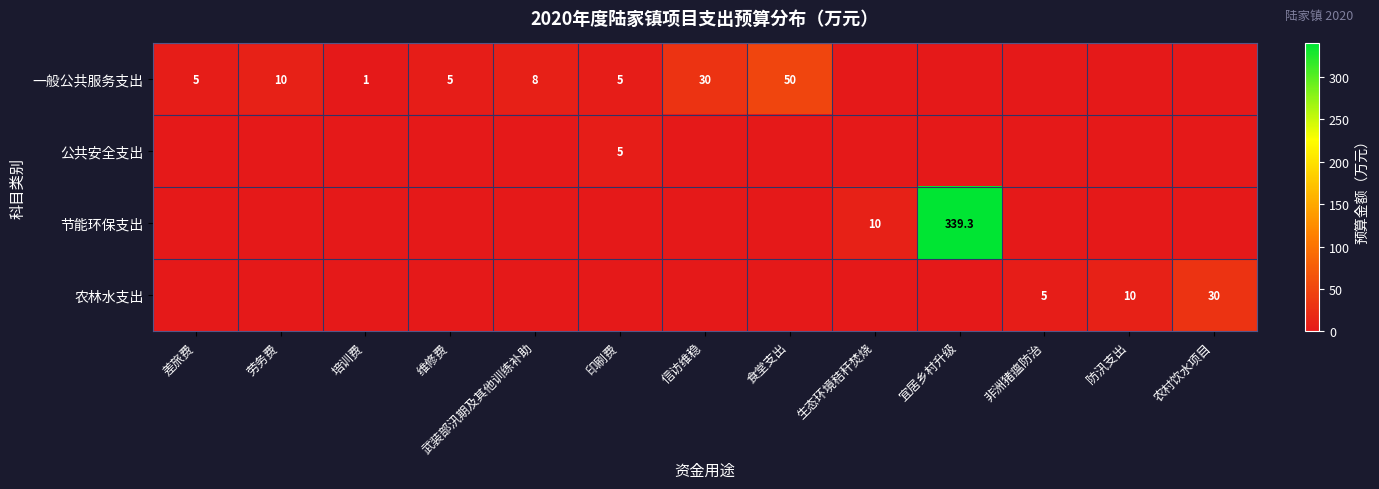

Which has a higher value, 农村饮水项目 or 劳务费?

劳务费